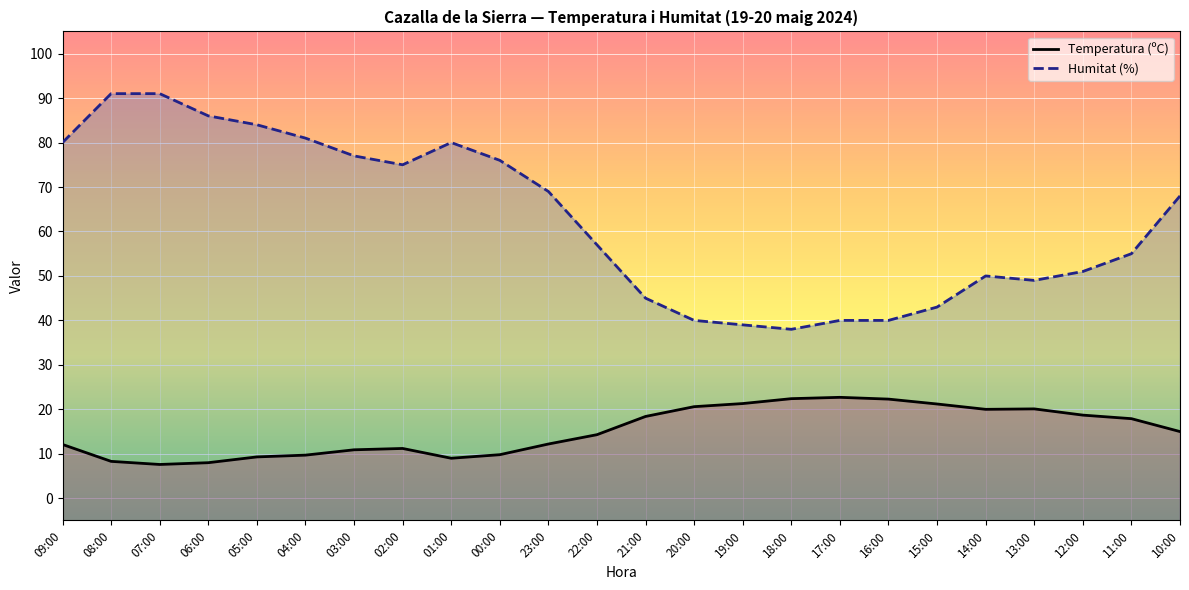

List the labels in order of Temperatura (ºC) value, smallest first.

07:00, 06:00, 08:00, 01:00, 05:00, 04:00, 00:00, 03:00, 02:00, 09:00, 23:00, 22:00, 10:00, 11:00, 21:00, 12:00, 14:00, 13:00, 20:00, 15:00, 19:00, 16:00, 18:00, 17:00